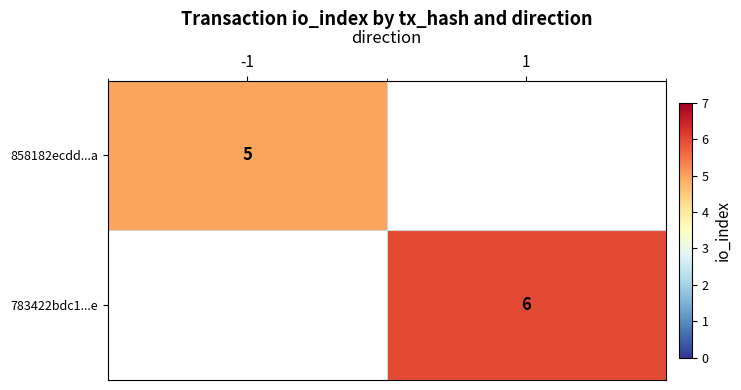

Count the number of categories in the chart.

2